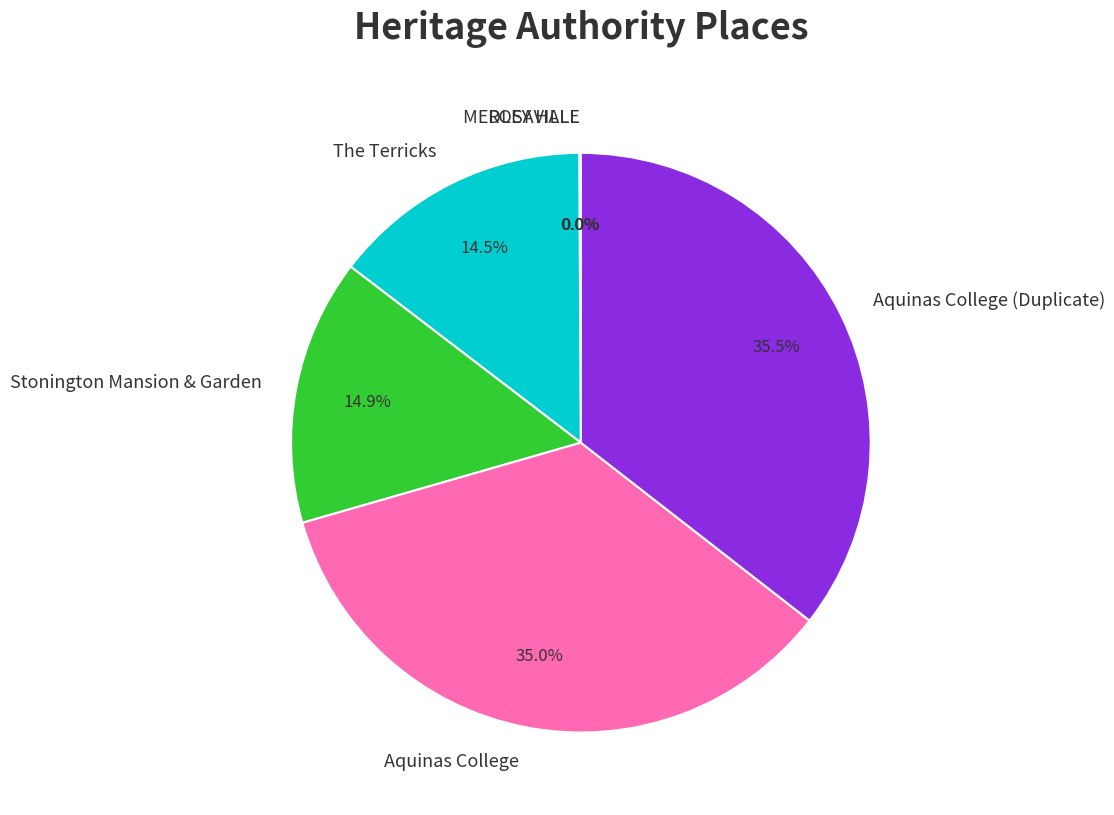

How much of the chart is everything except The Terricks?

85.5%